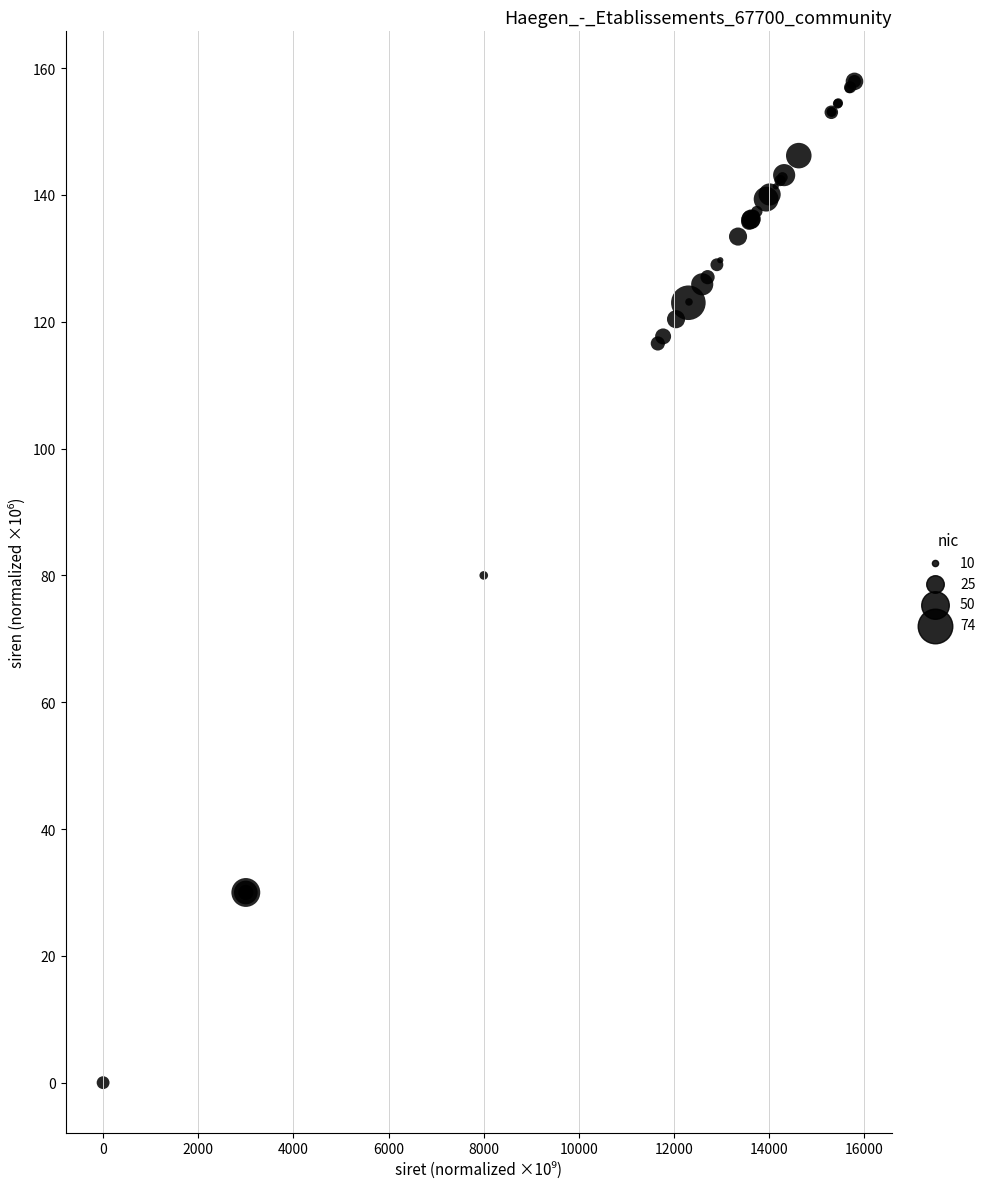

What Y value in the scatter plot is closest to 78?

80.0